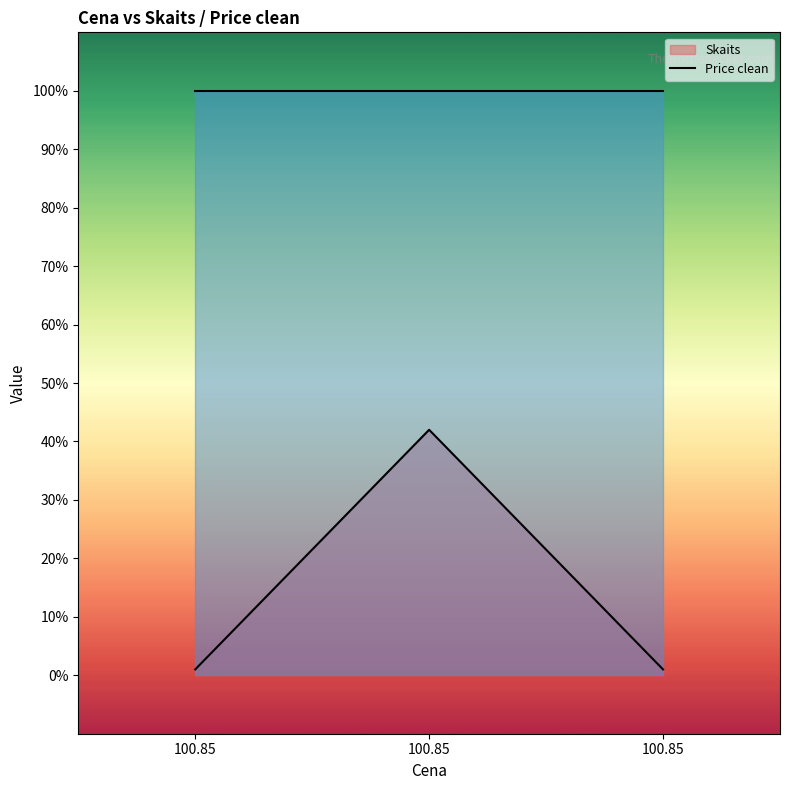

Which has a higher value, 100.85 or 100.85?

100.85